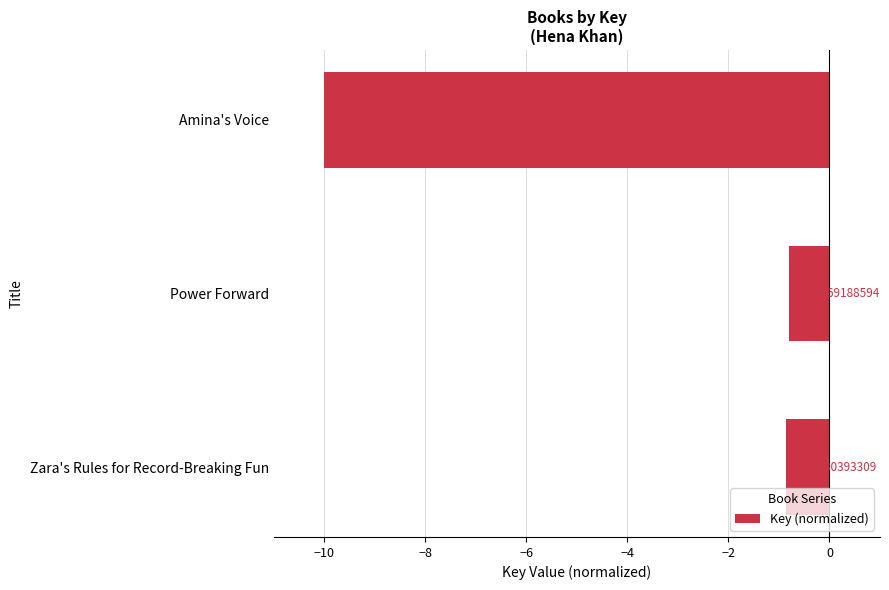

How many bars are there in total?

3